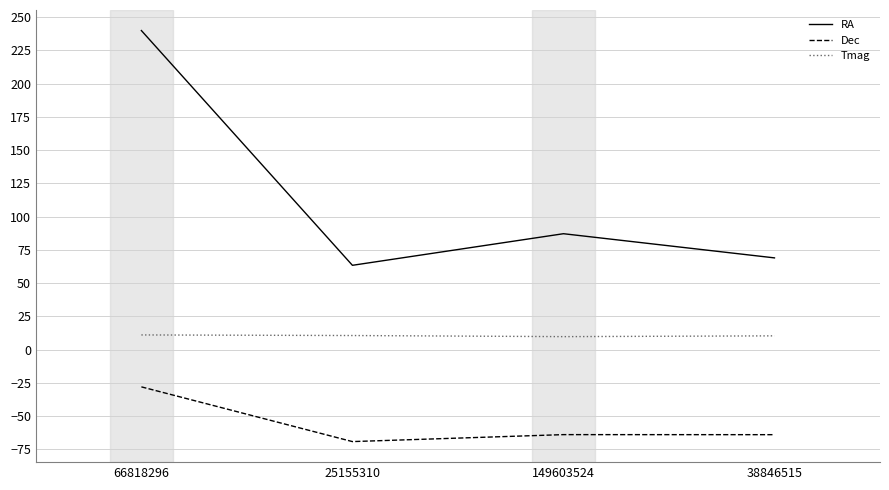

At which category does the chart reach its peak across all series?

66818296